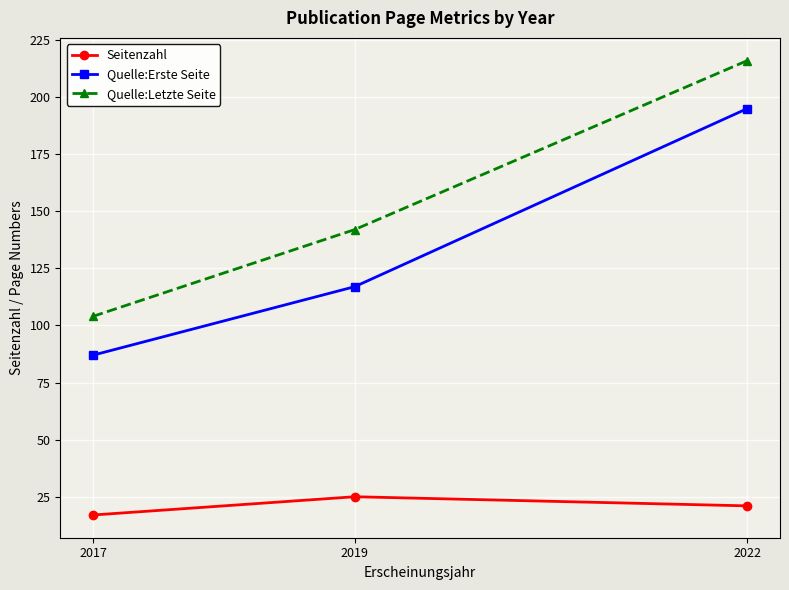

Read the Seitenzahl value at 2019.

25